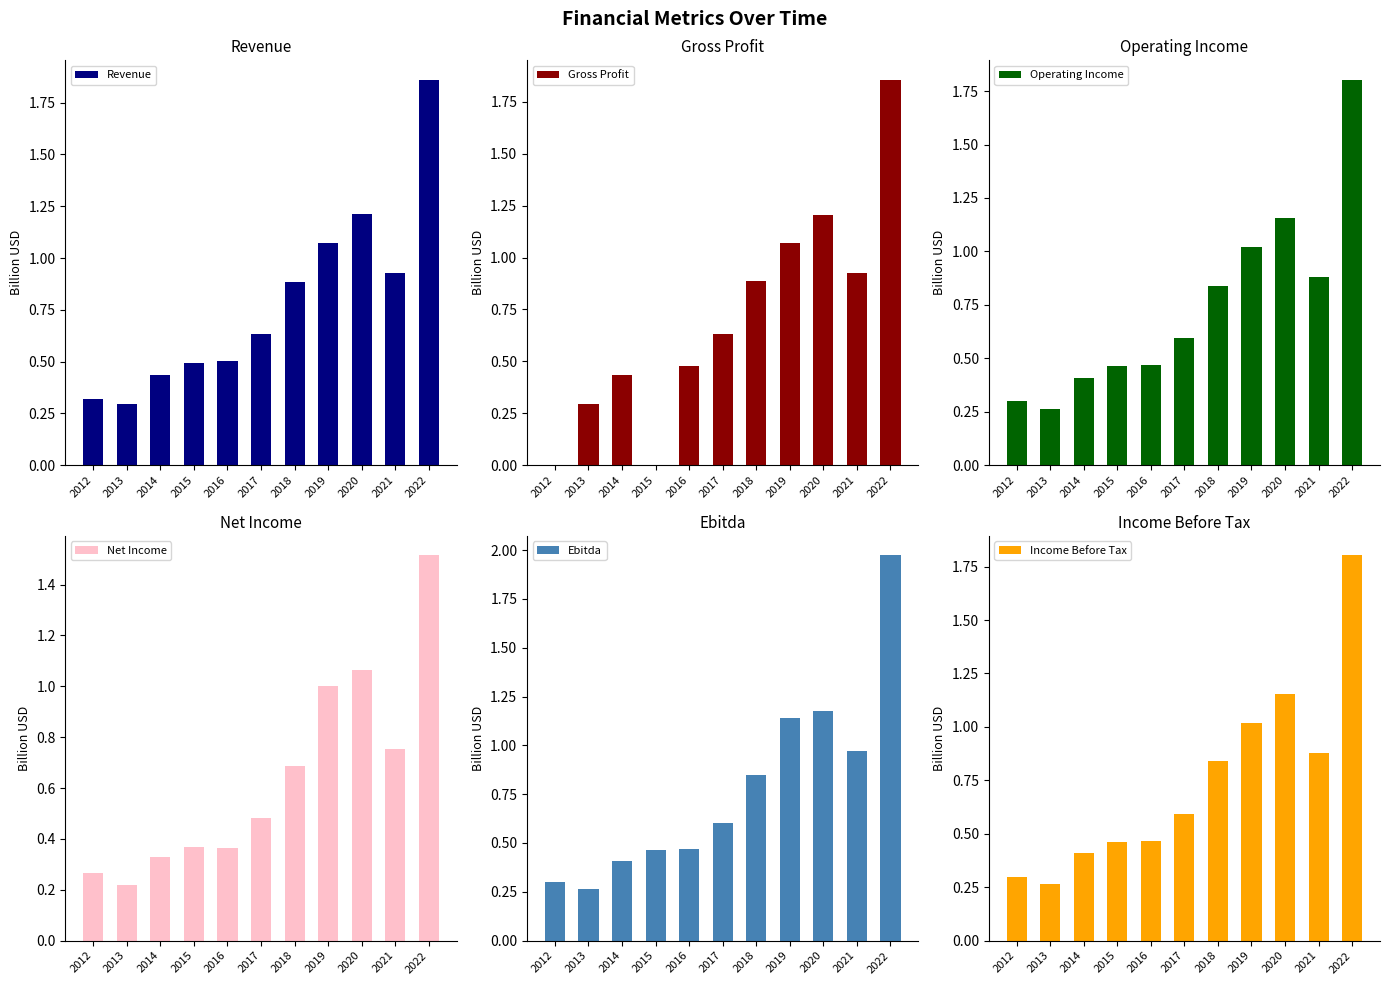

Which has a higher value, 2022 or 2015?

2022